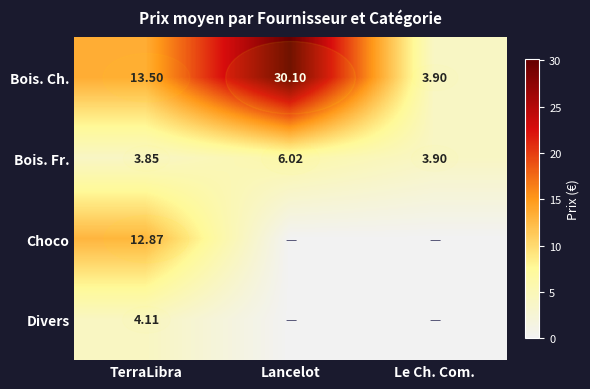

How many data points in row_0 are above 13?

2